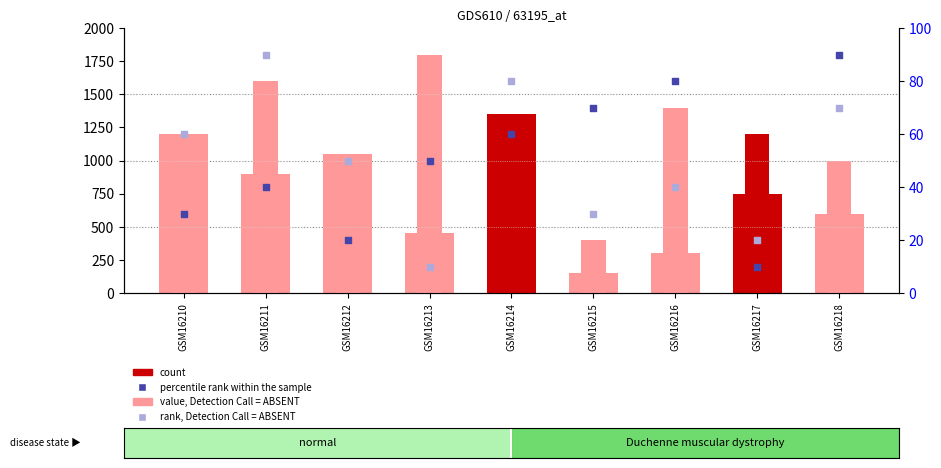

What are all the series names shown in the legend?

value, Detection Call = ABSENT, count, percentile rank within the sample, rank, Detection Call = ABSENT